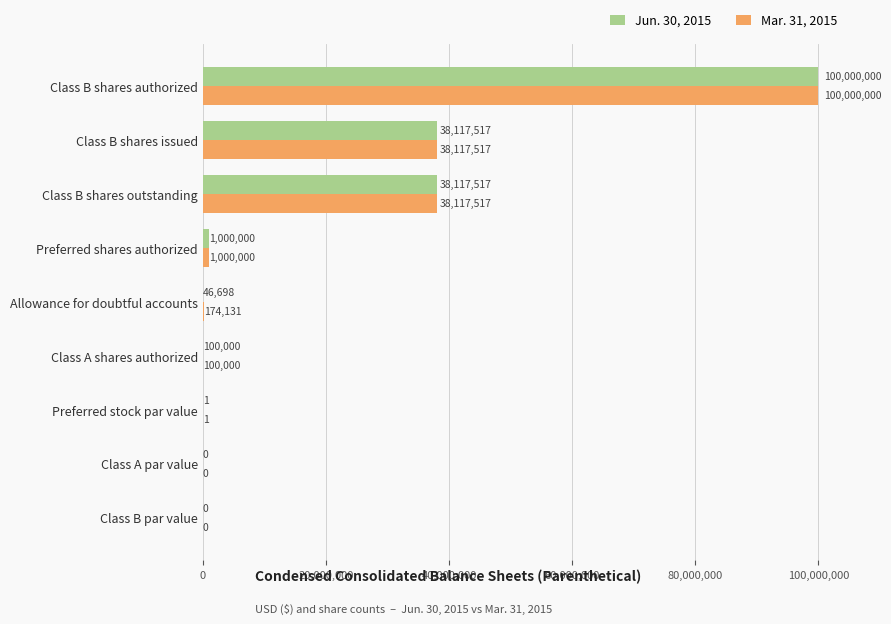

What is the maximum value shown in the chart?

100000000.0